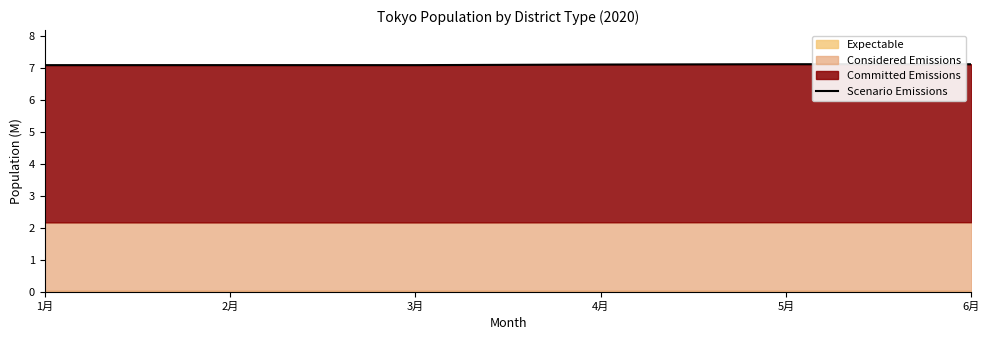

What is the value of the 3rd point from the left?

7.1